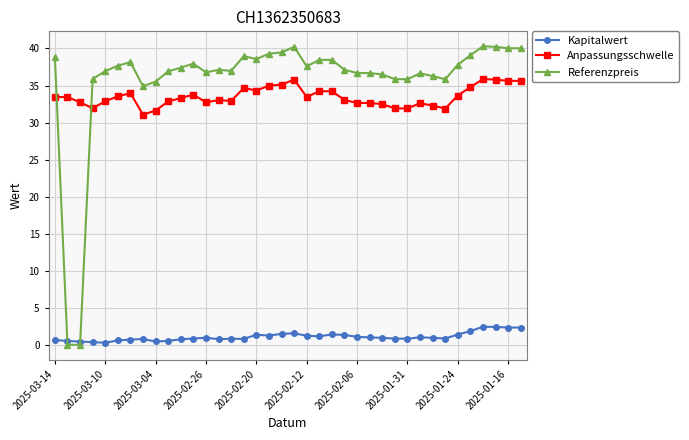

Rank the series by their maximum value, from lowest to highest.

Kapitalwert, Anpassungsschwelle, Referenzpreis